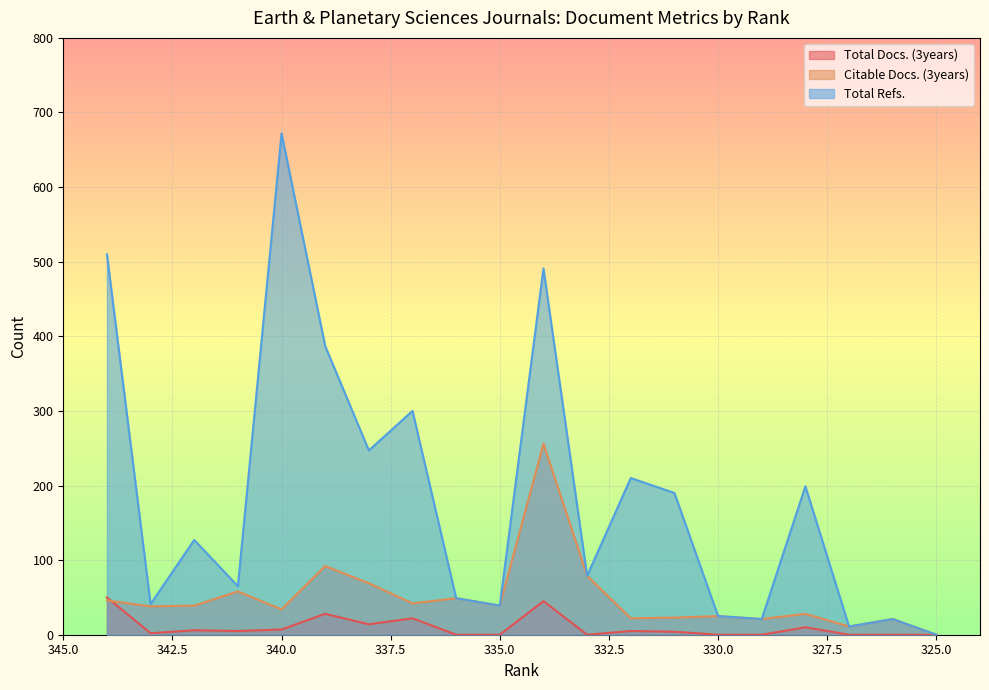

Reading left to right, transcribe all the data shown in this chart.

Total Docs. (3years): 50	2	6	5	7	28	14	22	0	0	45	0	5	4	0	0	10	0	0	0
Citable Docs. (3years): 46	38	39	58	34	92	69	42	49	39	256	79	22	23	25	21	28	11	21	0
Total Refs.: 510	41	127	65	672	387	247	300	49	39	491	79	210	190	25	21	199	11	21	0